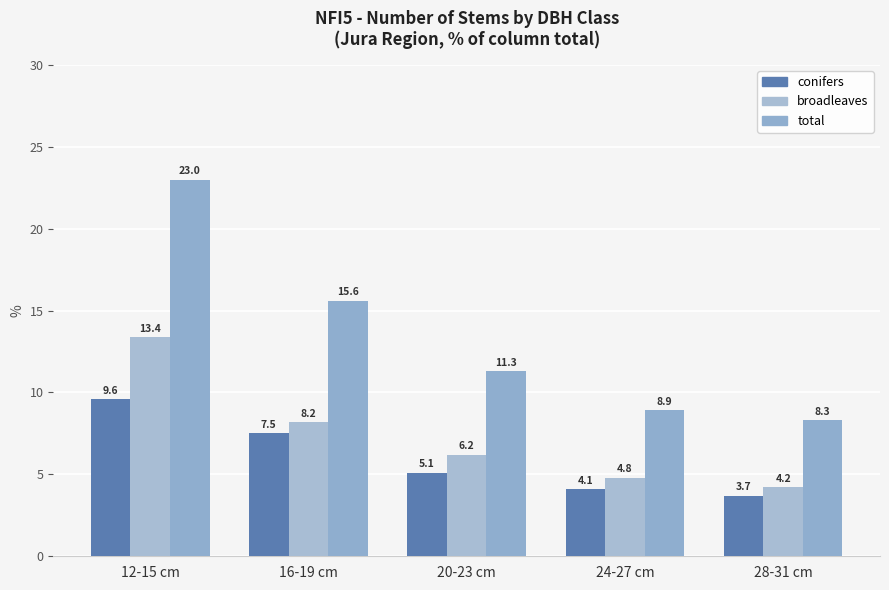

The total series shows 7.6 at 20-23 cm. True or false?

False